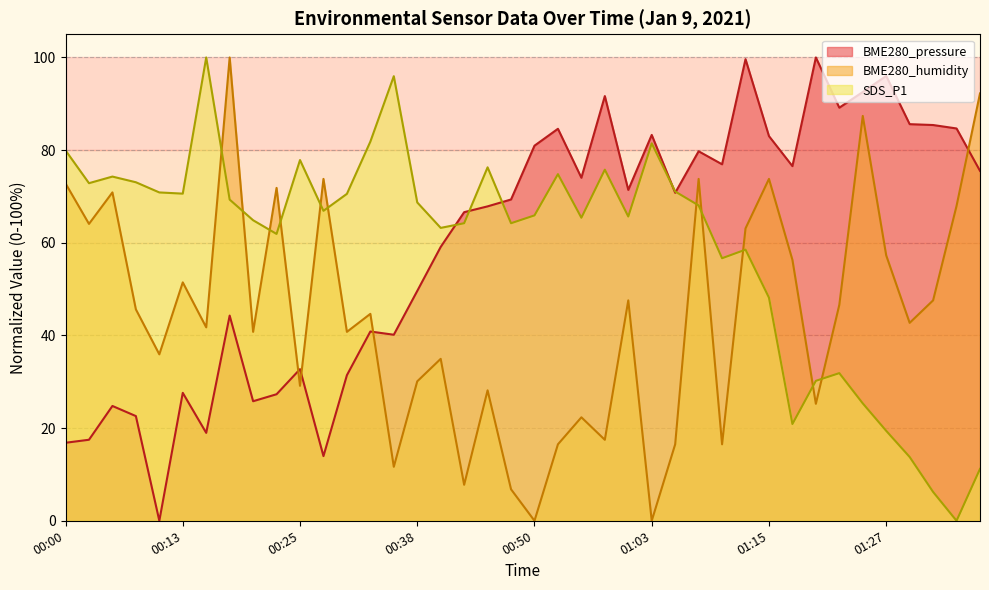

List the labels in order of BME280_pressure value, smallest first.

00:11, 00:28, 00:00, 00:03, 00:16, 00:08, 00:06, 00:20, 00:23, 00:13, 00:30, 00:25, 00:35, 00:33, 00:18, 00:38, 00:40, 00:43, 00:45, 00:48, 01:05, 01:00, 00:55, 01:37, 01:18, 01:10, 01:08, 00:50, 01:15, 01:03, 00:53, 01:35, 01:32, 01:30, 01:23, 00:58, 01:25, 01:27, 01:13, 01:20